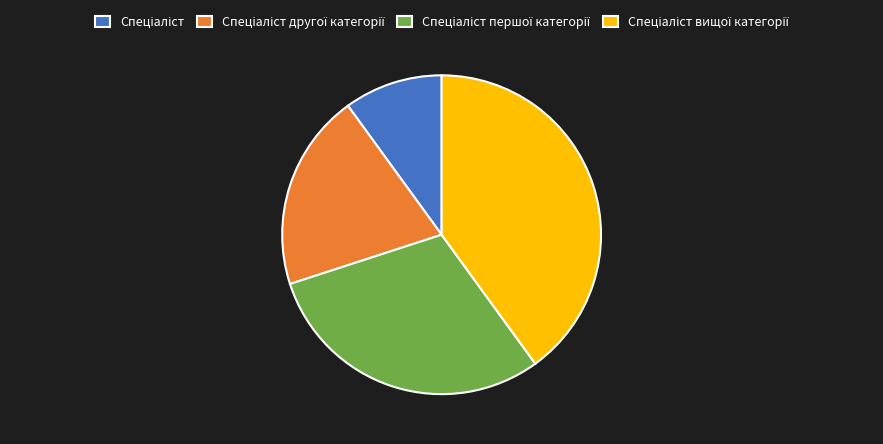

Is there any slice that represents more than half of the pie?

No